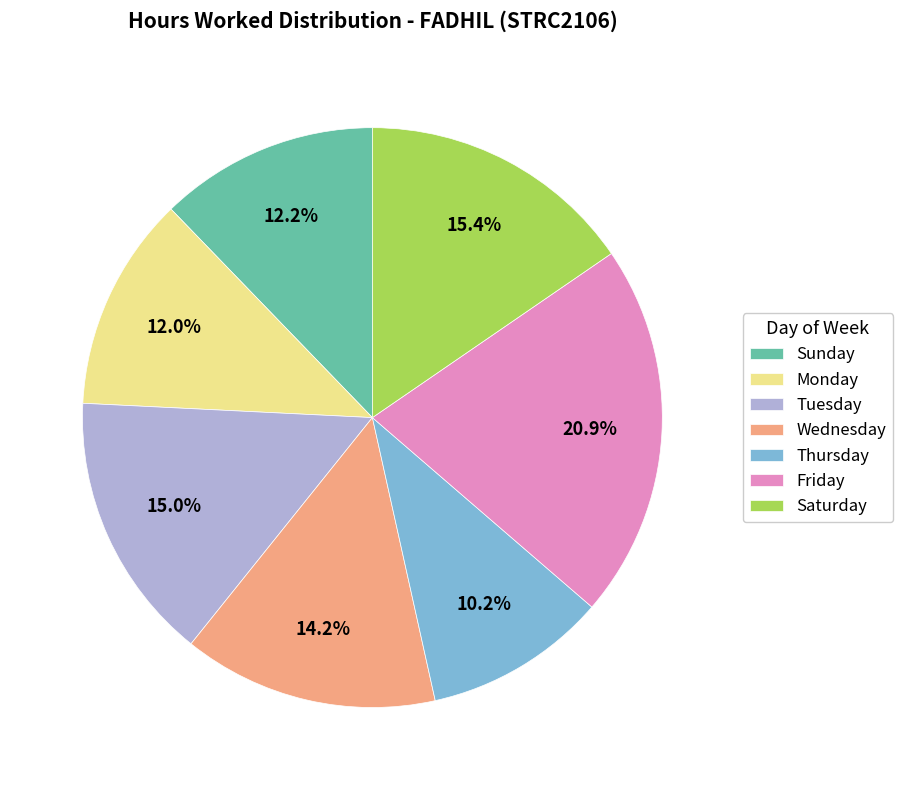

Which category has the smallest portion of the pie?

Thursday